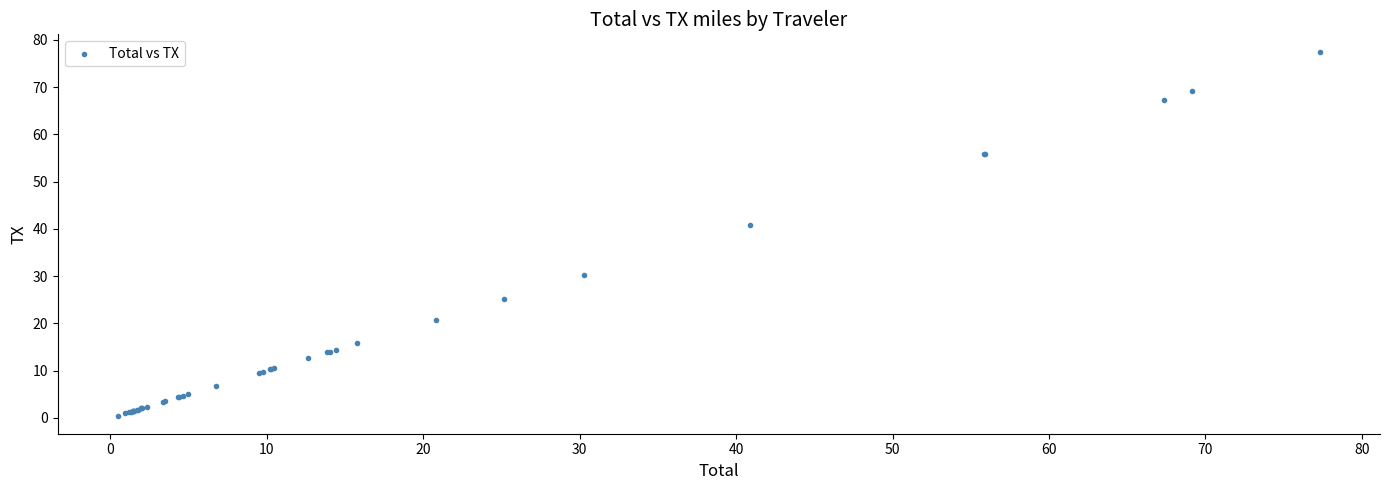

What Y value in the scatter plot is closest to 38?

40.9